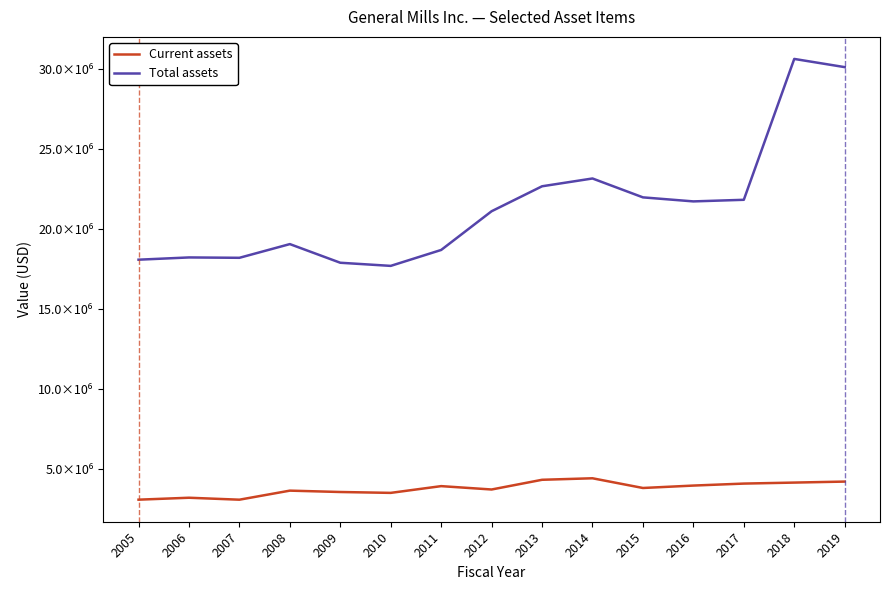

What are all the series names shown in the legend?

Current assets, Total assets